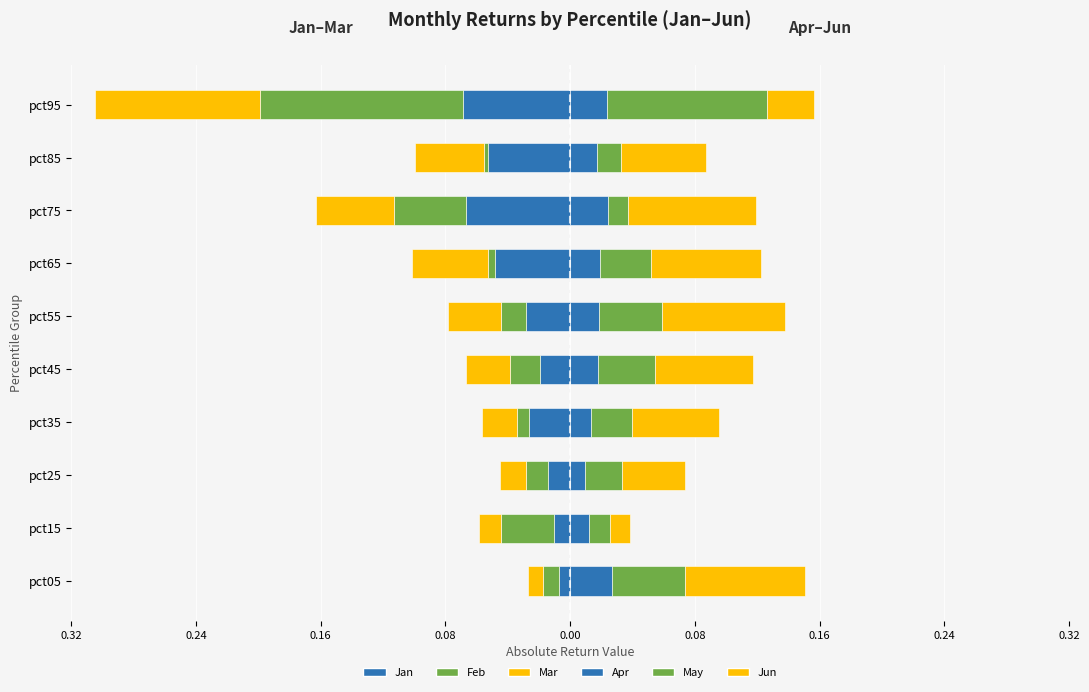

True or false: Mar has a value of -0.0 at 0.32.

True